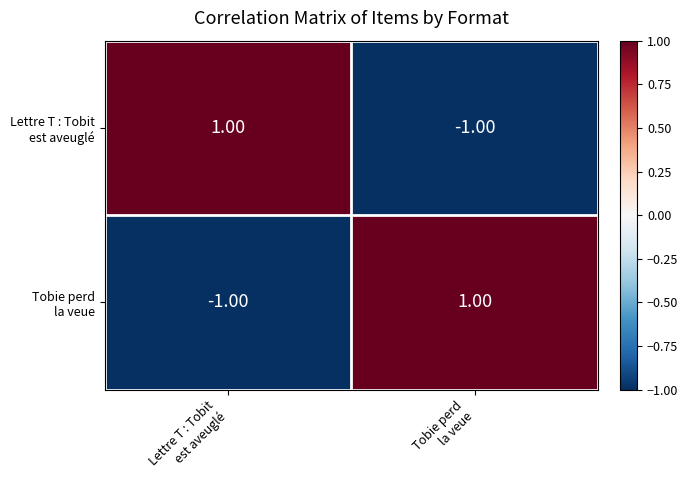

How many distinct data groups are displayed?

2